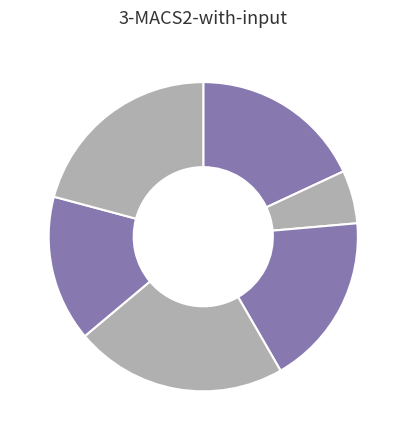

Which slice is the smallest?

2